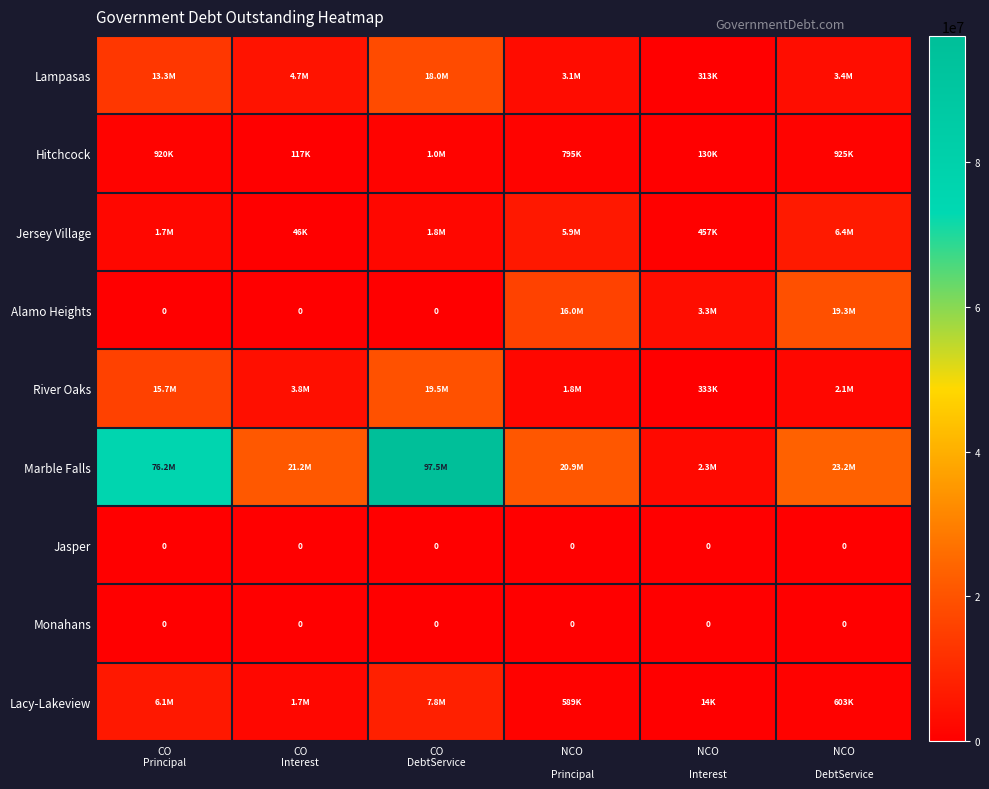

At how many categories does at least one series exceed 14299049?

5